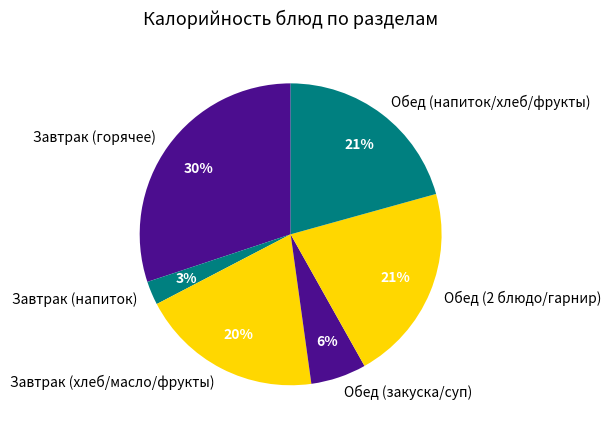

Is the sum of Завтрак (горячее) and Обед (2 блюдо/гарнир) greater than half?

Yes